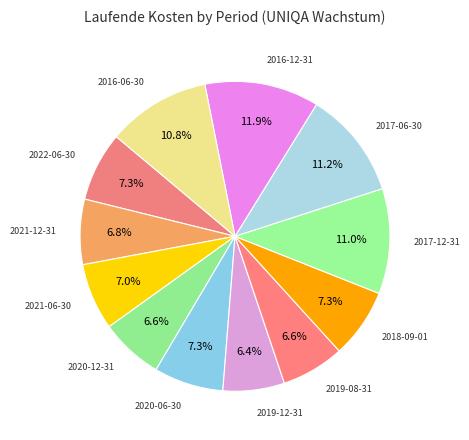

Rank the categories by value from lowest to highest.

2019-12-31, 2020-12-31, 2019-08-31, 2021-12-31, 2021-06-30, 2022-06-30, 2020-06-30, 2018-09-01, 2016-06-30, 2017-12-31, 2017-06-30, 2016-12-31